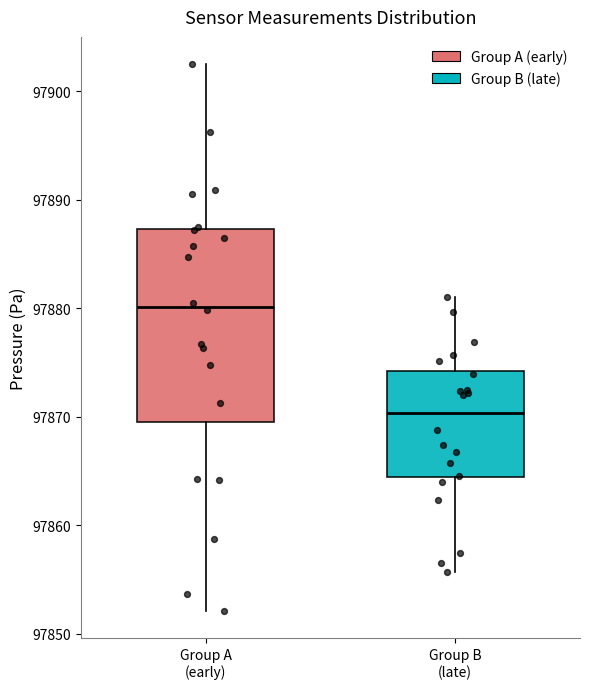

Reading left to right, read every box against the y-axis: the position of its median line, the range the box covers, and the ends of its whiskers. The values are not printed on the chart, so give them approximately, as read against the axis.

Group A (early): median 97880, box 97869 to 97887, whiskers 97852 to 97902
Group B (late): median 97870, box 97864 to 97874, whiskers 97856 to 97881